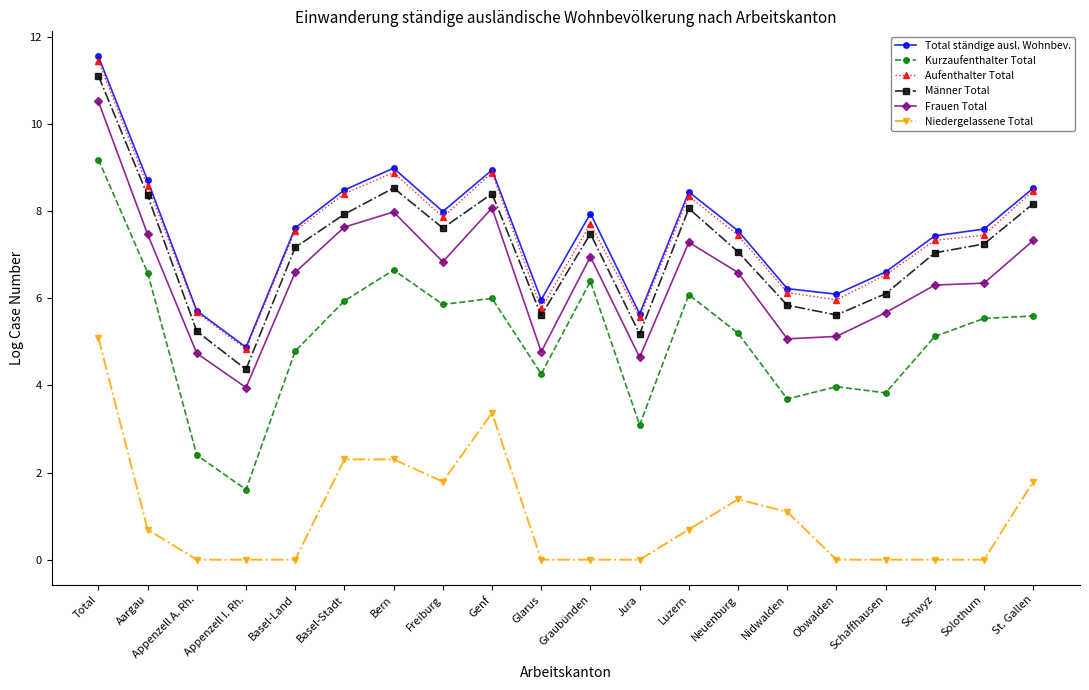

True or false: Kurzaufenthalter Total and Niedergelassene Total cross at least once.

False